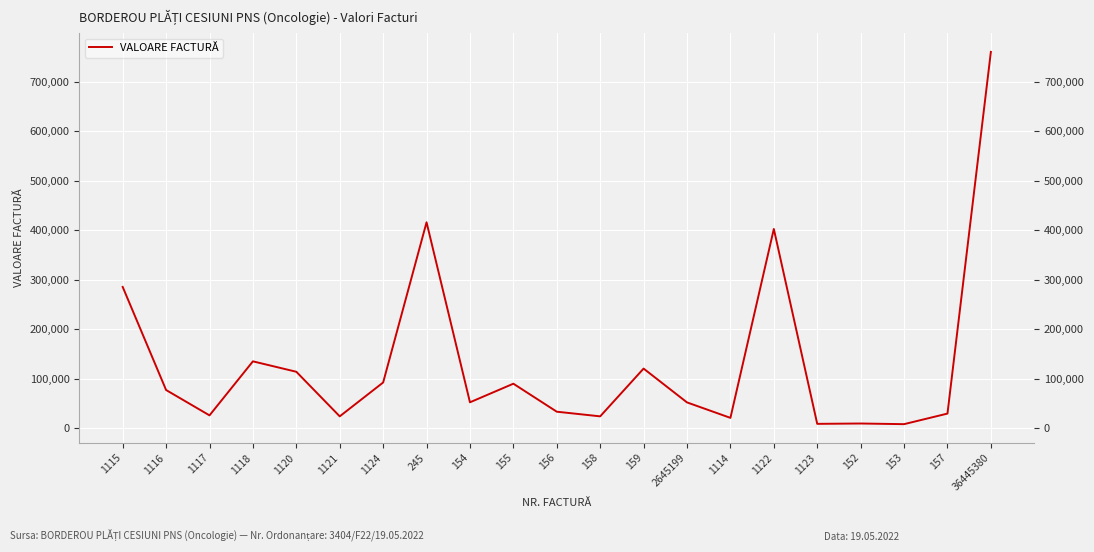

How many values are below 52750?

10